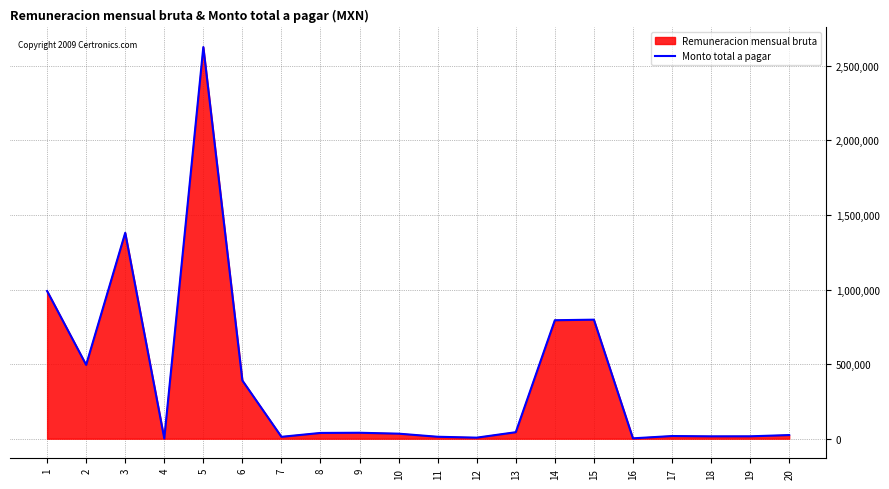

The chart shows a value of 24350.0 at 20. True or false?

True